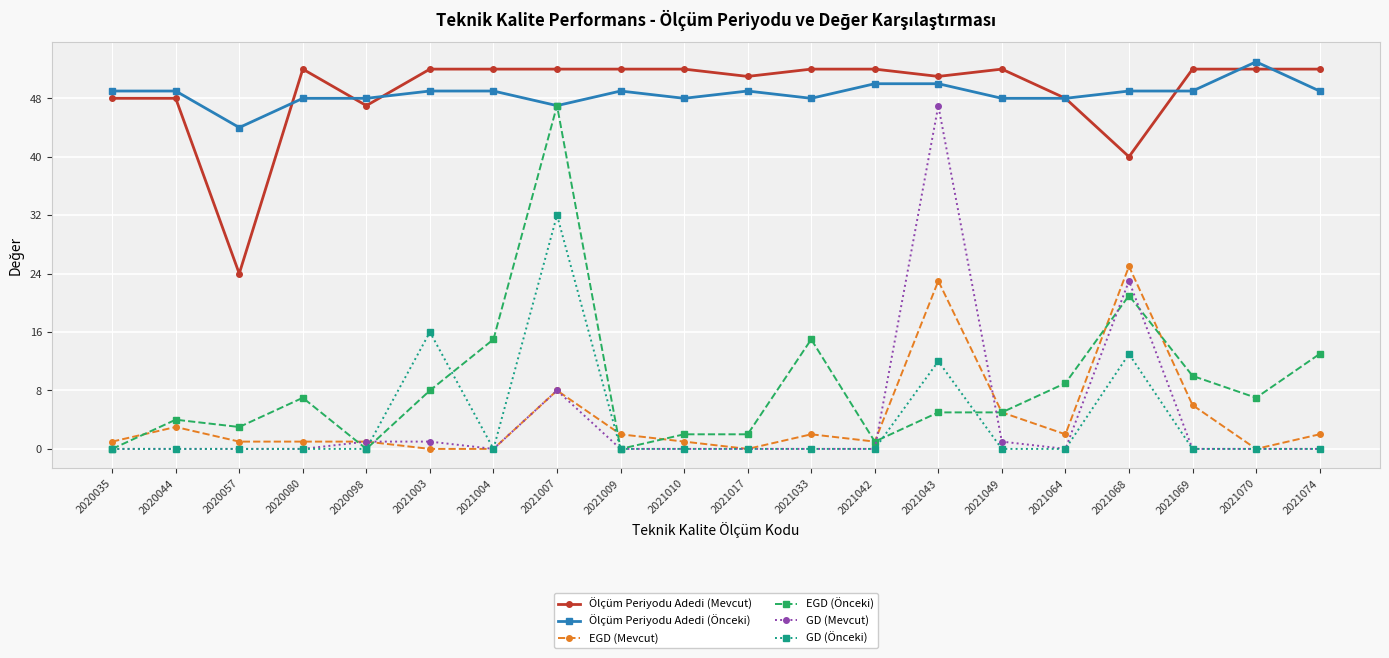

What is the lowest value of the Ölçüm Periyodu Adedi (Mevcut) series?

24